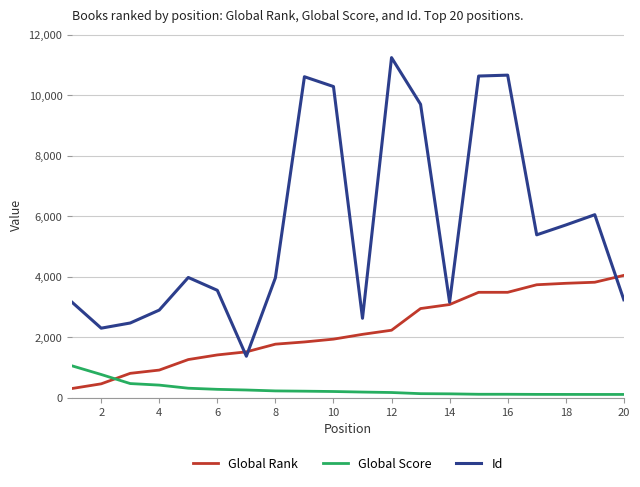

What is the maximum value shown in the chart?

11242